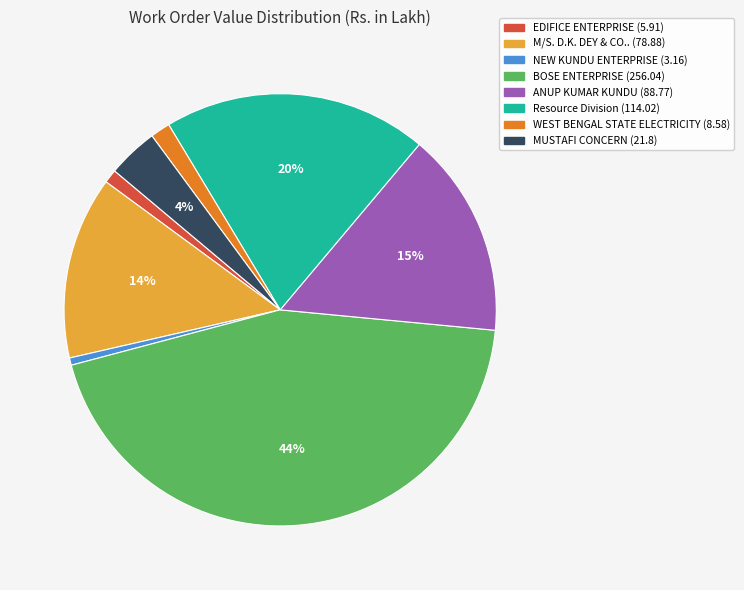

Approximately how many times larger is the value at BOSE ENTERPRISE (256.04) compared to ANUP KUMAR KUNDU (88.77)?

2.9